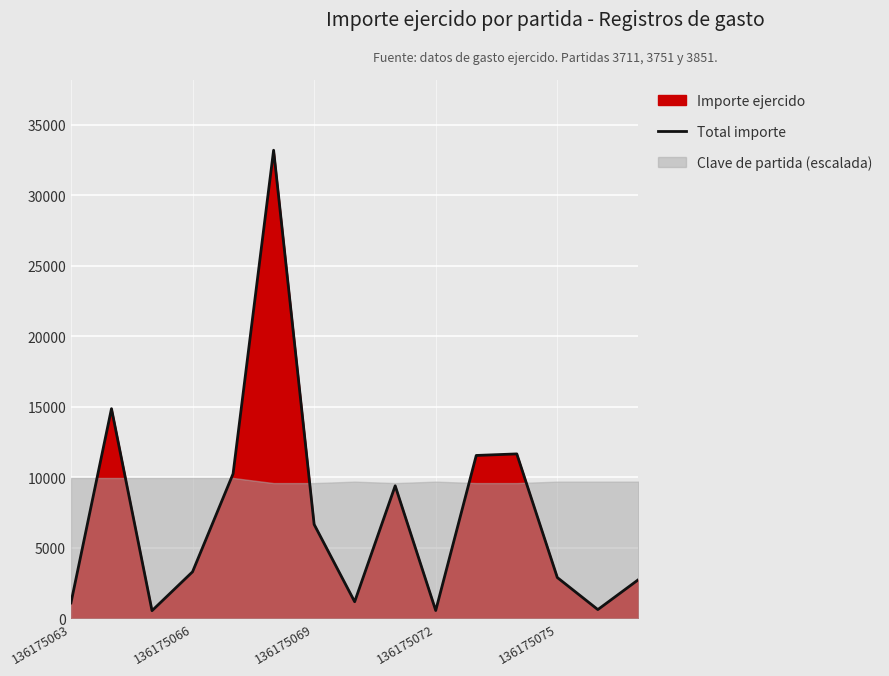

What is the sum of all values?

110579.9